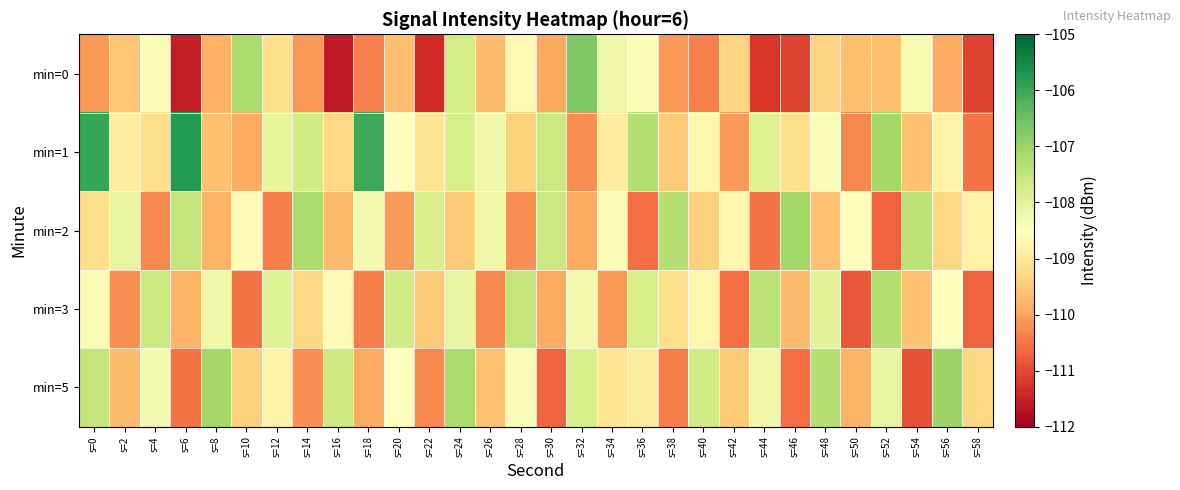

At s=52, list the series in order from smallest to largest.

min=2, min=0, min=5, min=3, min=1